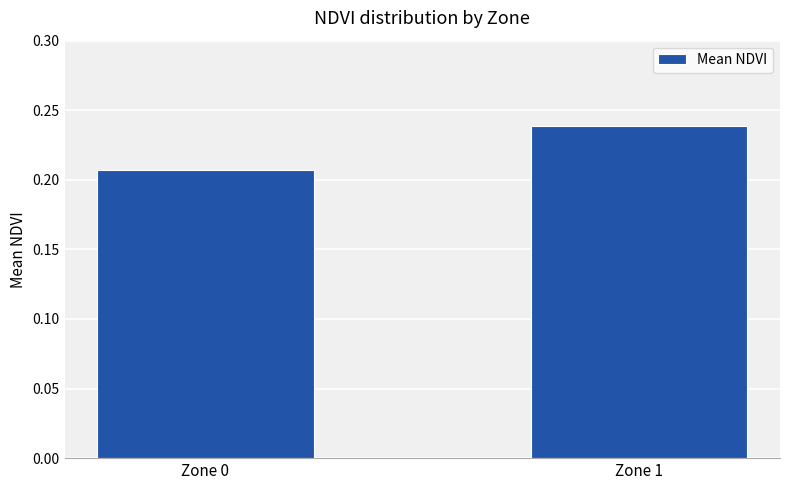

How many distinct data groups are displayed?

1